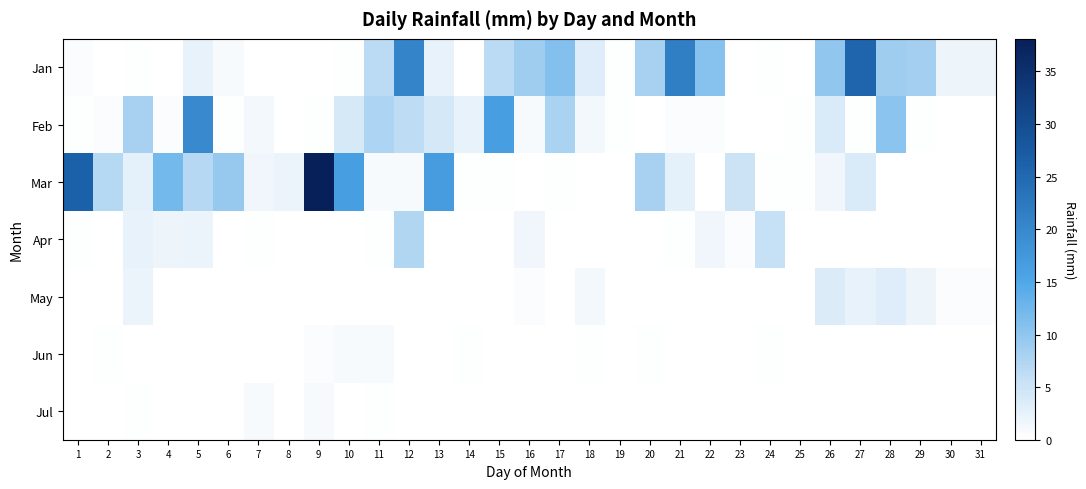

Reading left to right, extract all data points from this chart.

Jan: 1=0.5	2=0.0	3=0.2	4=0.0	5=2.3	6=1.0	7=0.0	8=0.0	9=0.0	10=0.2	11=6.6	12=20.6	13=2.3	14=0.0	15=6.6	16=8.9	17=10.9	18=3.3	19=0.2	20=8.1	21=21.6	22=10.7	23=0.0	24=0.2	25=0.0	26=9.9	27=25.6	28=8.9	29=8.4	30=1.8	31=1.8
Feb: 1=0.2	2=0.5	3=8.1	4=0.5	5=19.8	6=0.2	7=1.3	8=0.0	9=0.2	10=4.1	11=7.6	12=6.3	13=4.3	14=2.3	15=16.5	16=1.0	17=7.9	18=1.3	19=0.2	20=0.0	21=0.5	22=0.5	23=0.0	24=0.0	25=0.2	26=3.8	27=0.2	28=10.4	29=0.2	30=0.0	31=0.0
Mar: 1=26.2	2=7.1	3=2.8	4=12.2	5=6.9	6=9.4	7=1.5	8=2.0	9=38.1	10=16.5	11=0.8	12=0.8	13=16.8	14=0.2	15=0.2	16=0.0	17=0.2	18=0.0	19=0.0	20=8.1	21=2.8	22=0.0	23=5.1	24=0.2	25=0.2	26=1.5	27=3.8	28=0.0	29=0.0	30=0.0	31=0.0
Apr: 1=0.2	2=0.0	3=2.3	4=1.8	5=2.0	6=0.0	7=0.2	8=0.0	9=0.0	10=0.0	11=0.2	12=7.4	13=0.0	14=0.0	15=0.0	16=1.5	17=0.0	18=0.0	19=0.0	20=0.0	21=0.2	22=1.5	23=0.5	24=5.8	25=0.0	26=0.0	27=0.0	28=0.0	29=0.0	30=0.0	31=0.0
May: 1=0.0	2=0.0	3=2.0	4=0.0	5=0.0	6=0.0	7=0.0	8=0.0	9=0.0	10=0.0	11=0.0	12=0.0	13=0.0	14=0.0	15=0.0	16=0.5	17=0.0	18=1.3	19=0.0	20=0.0	21=0.0	22=0.0	23=0.0	24=0.0	25=0.0	26=3.6	27=2.3	28=3.3	29=1.8	30=0.5	31=0.5
Jun: 1=0.0	2=0.2	3=0.0	4=0.0	5=0.0	6=0.0	7=0.0	8=0.0	9=0.5	10=1.0	11=1.0	12=0.0	13=0.0	14=0.2	15=0.0	16=0.0	17=0.0	18=0.2	19=0.0	20=0.2	21=0.0	22=0.0	23=0.0	24=0.2	25=0.0	26=0.0	27=0.0	28=0.0	29=0.0	30=0.0	31=0.0
Jul: 1=0.0	2=0.0	3=0.2	4=0.0	5=0.0	6=0.0	7=1.0	8=0.0	9=1.0	10=0.0	11=0.2	12=0.0	13=0.0	14=0.0	15=0.0	16=0.0	17=0.0	18=0.0	19=0.0	20=0.0	21=0.0	22=0.0	23=0.0	24=0.0	25=0.0	26=0.0	27=0.0	28=0.0	29=0.0	30=0.0	31=0.0